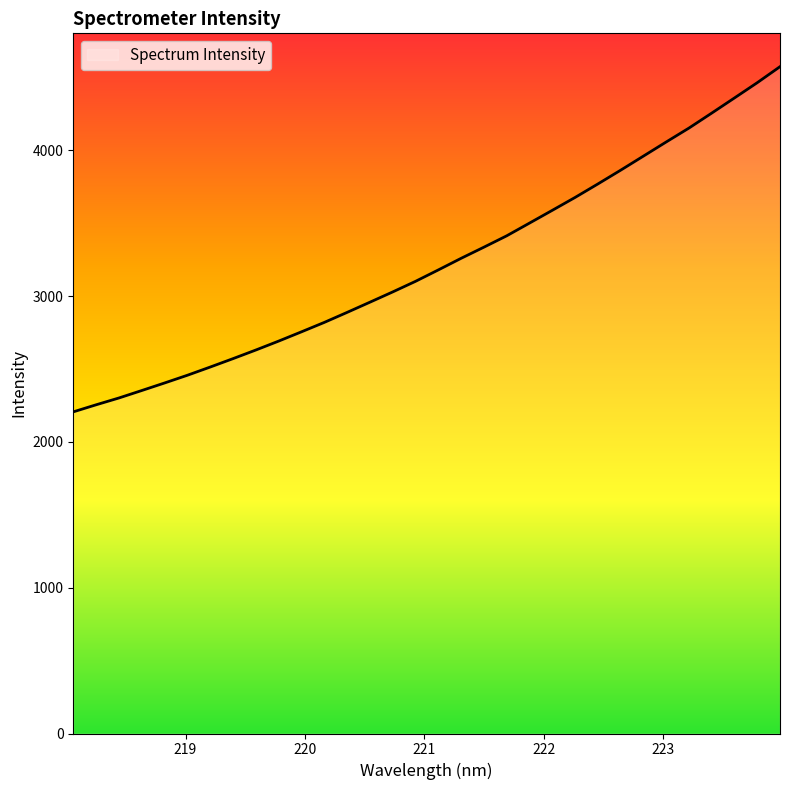

What is the greatest value displayed?

4574.8